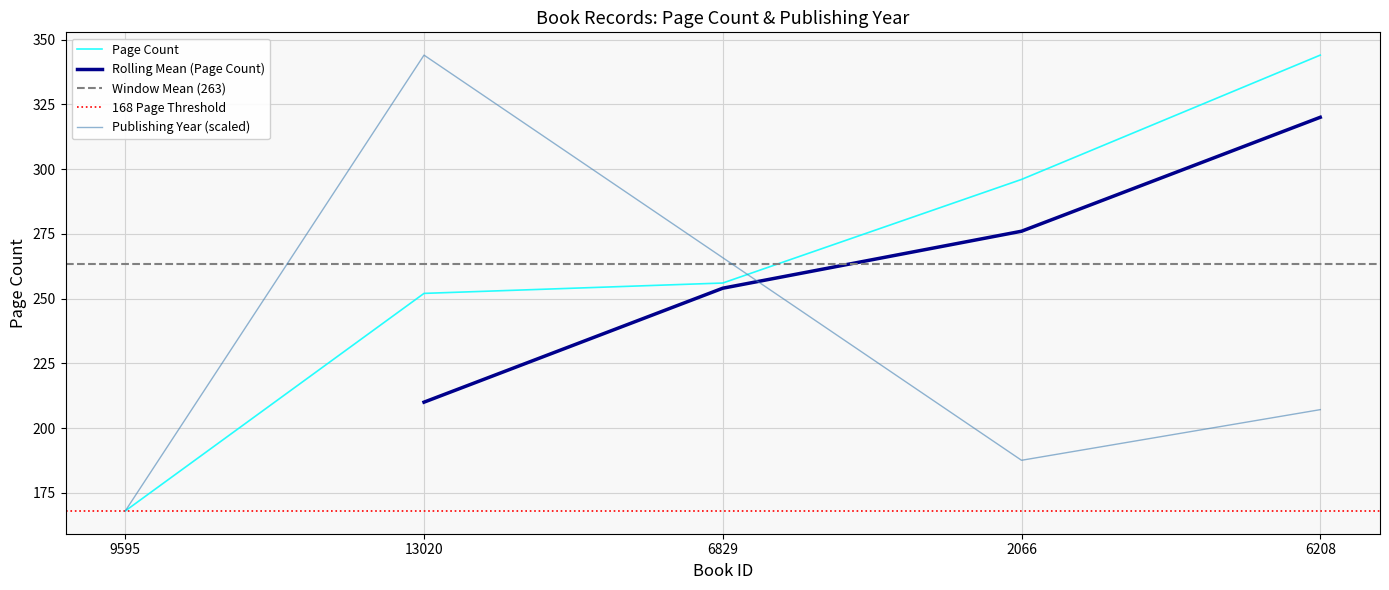

At which label does pageCount first exceed 256?

2066